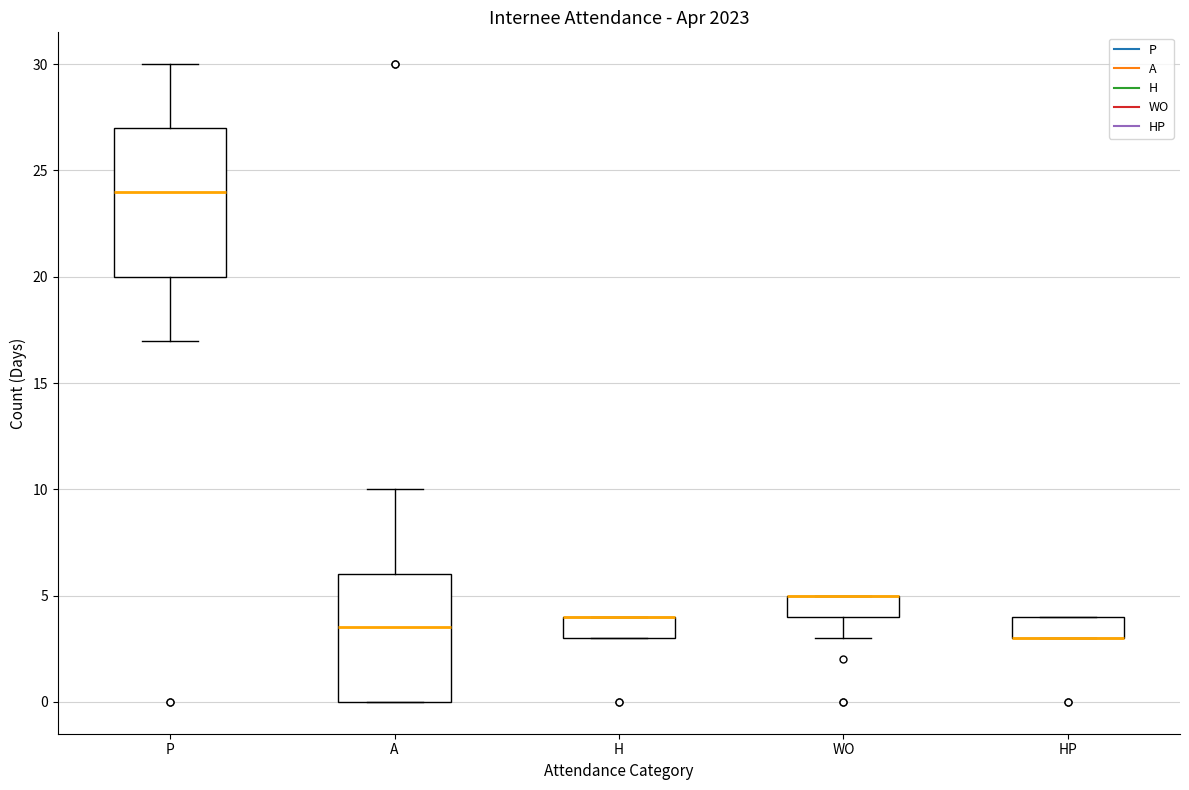

Reading left to right, transcribe this box plot: for each box, give where its median line is, the range the box spans, and where its two whiskers end, as read against the y-axis. The values are not printed on the chart, so give them approximately, as read against the axis.

P: median 24.0, box 20.0 to 27.0, whiskers 17.0 to 30.0
A: median 3.5, box 0.0 to 6.0, whiskers 0.0 to 10.0
H: median 4.0 (drawn on the box's upper edge), box 3.0 to 4.0, whiskers 3.0 to 4.0
WO: median 5.0 (drawn on the box's upper edge), box 4.0 to 5.0, whiskers 3.0 to 5.0
HP: median 3.0 (drawn on the box's lower edge), box 3.0 to 4.0, whiskers 3.0 to 4.0